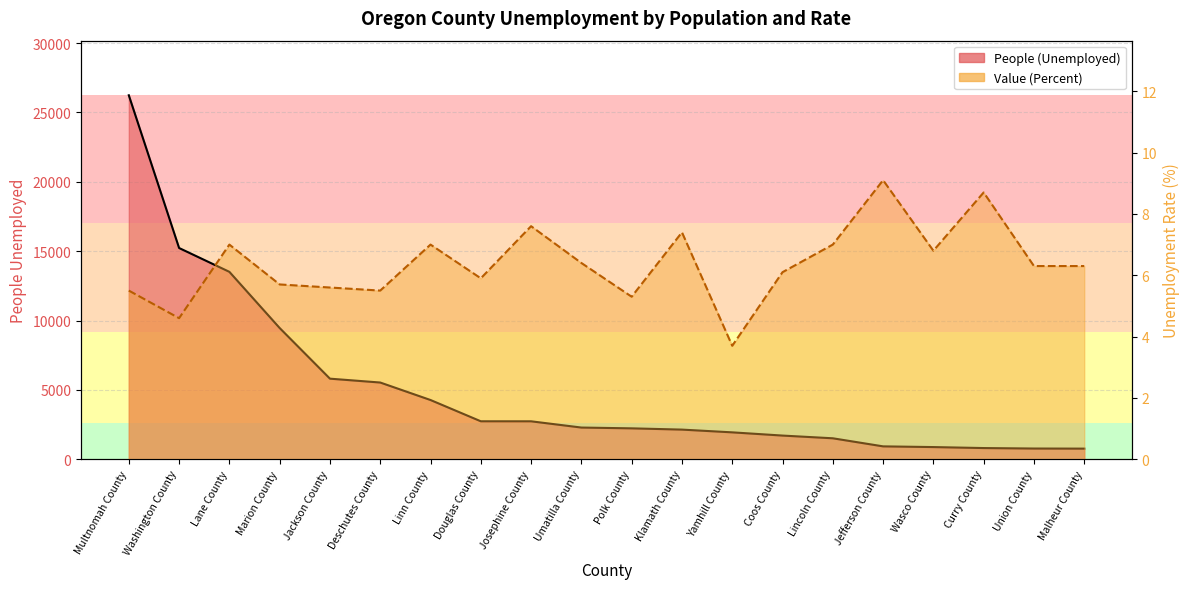

True or false: People (Unemployed) line and Value (Percent) line cross at least once.

False